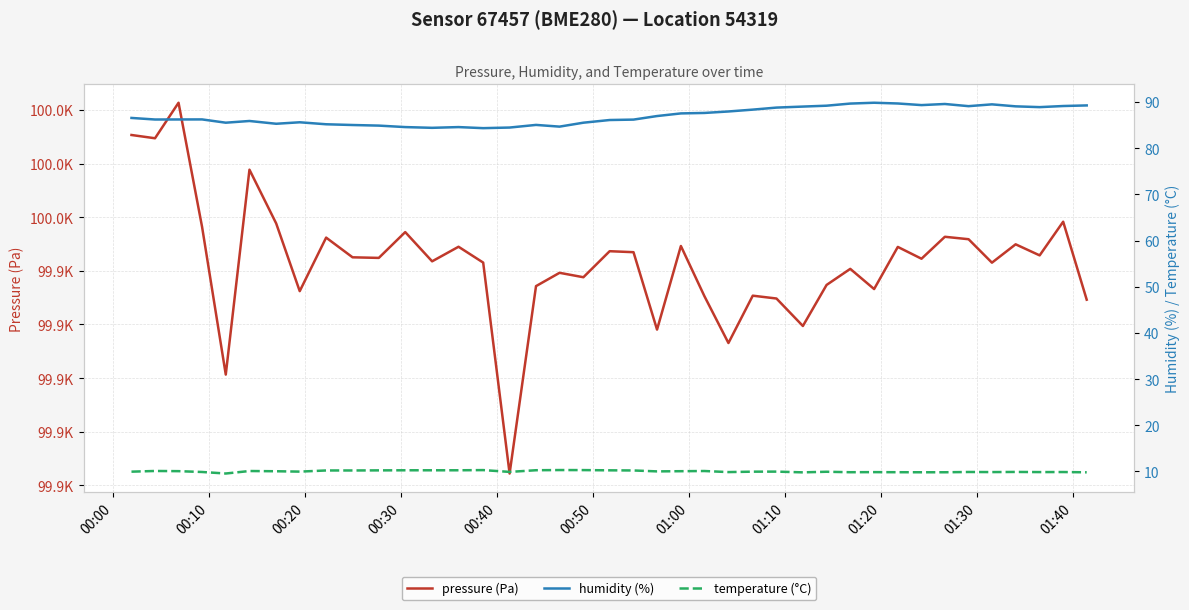

True or false: temperature (°C) and pressure (Pa) cross at least once.

False